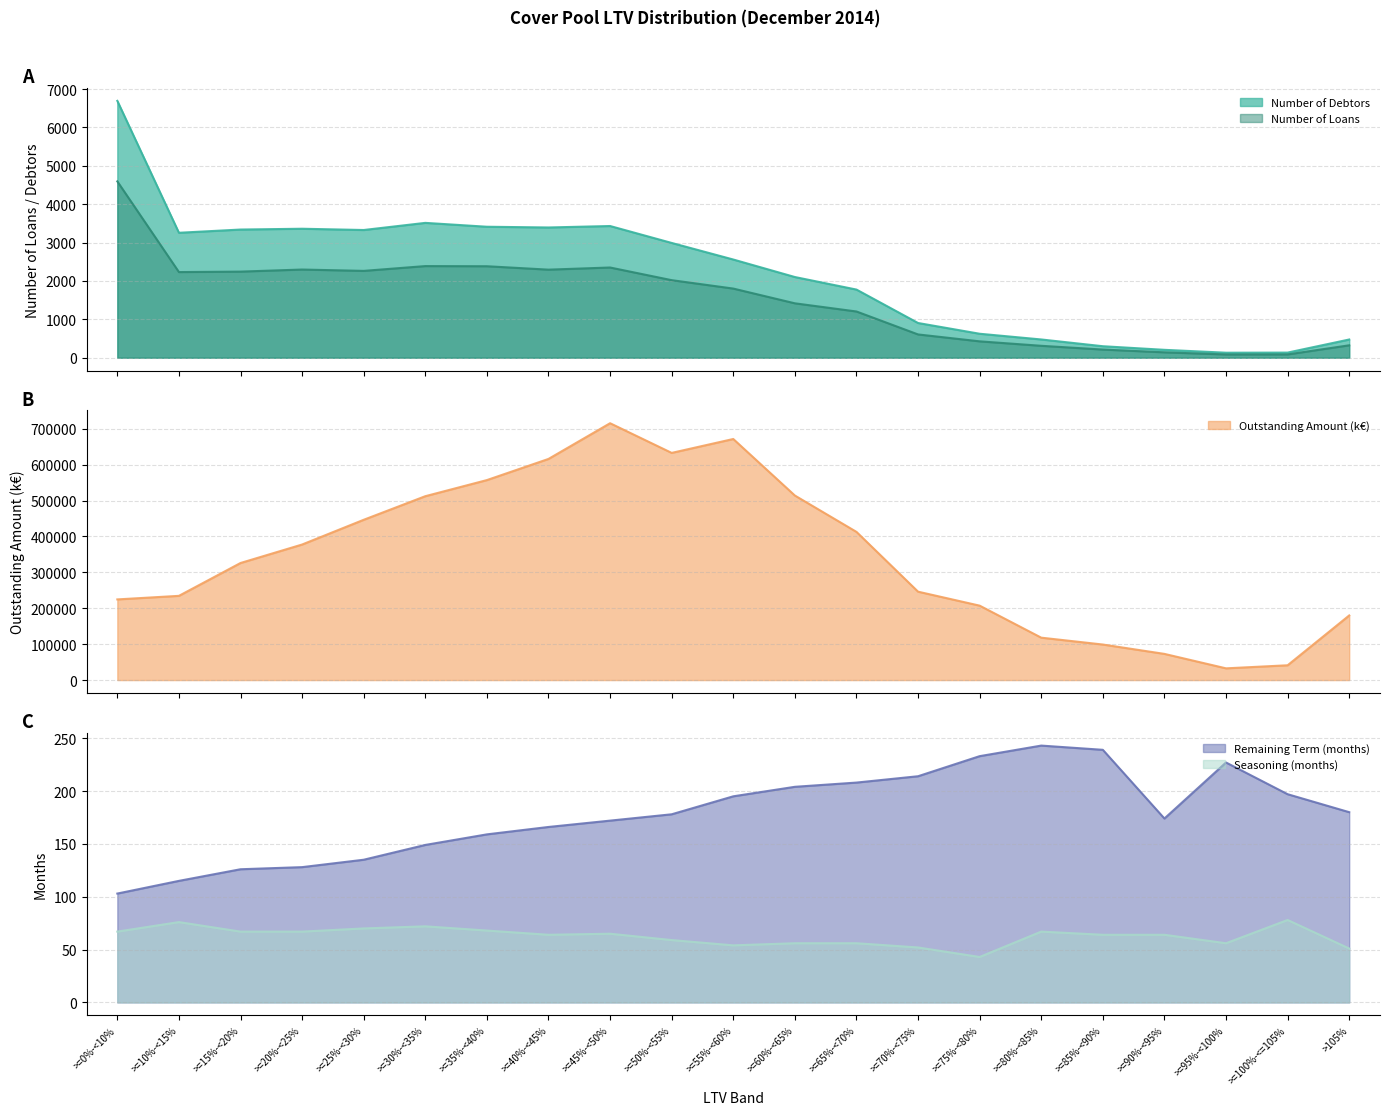

Reading right to left, what are all the values shown in this chart?

Number of Loans: >105%=323.0	>=100%-<=105%=85.0	>=95%-<100%=84.0	>=90%-<95%=140.0	>=85%-<90%=212.0	>=80%-<85%=310.0	>=75%-<80%=426.0	>=70%-<75%=606.0	>=65%-<70%=1204.0	>=60%-<65%=1417.0	>=55%-<60%=1801.0	>=50%-<55%=2020.0	>=45%-<50%=2350.0	>=40%-<45%=2294.0	>=35%-<40%=2383.0	>=30%-<35%=2387.0	>=25%-<30%=2262.0	>=20%-<25%=2297.0	>=15%-<20%=2243.0	>=10%-<15%=2231.0	>=0%-<10%=4594.0
Number of Debtors: >105%=474.0	>=100%-<=105%=133.0	>=95%-<100%=130.0	>=90%-<95%=205.0	>=85%-<90%=299.0	>=80%-<85%=475.0	>=75%-<80%=624.0	>=70%-<75%=904.0	>=65%-<70%=1775.0	>=60%-<65%=2102.0	>=55%-<60%=2558.0	>=50%-<55%=2990.0	>=45%-<50%=3431.0	>=40%-<45%=3393.0	>=35%-<40%=3412.0	>=30%-<35%=3513.0	>=25%-<30%=3327.0	>=20%-<25%=3360.0	>=15%-<20%=3339.0	>=10%-<15%=3255.0	>=0%-<10%=6692.0
Outstanding Amount (k€): >105%=179967.1	>=100%-<=105%=41169.3	>=95%-<100%=32647.0	>=90%-<95%=72890.8	>=85%-<90%=98968.7	>=80%-<85%=118074.8	>=75%-<80%=207271.0	>=70%-<75%=246192.6	>=65%-<70%=412751.1	>=60%-<65%=513991.6	>=55%-<60%=671456.7	>=50%-<55%=632739.5	>=45%-<50%=715390.7	>=40%-<45%=615923.2	>=35%-<40%=557000.0	>=30%-<35%=512128.4	>=25%-<30%=446425.8	>=20%-<25%=377531.8	>=15%-<20%=326061.1	>=10%-<15%=234557.0	>=0%-<10%=224646.3
Remaining Term (months): >105%=180.0	>=100%-<=105%=197.0	>=95%-<100%=227.0	>=90%-<95%=174.0	>=85%-<90%=239.0	>=80%-<85%=243.0	>=75%-<80%=233.0	>=70%-<75%=214.0	>=65%-<70%=208.0	>=60%-<65%=204.0	>=55%-<60%=195.0	>=50%-<55%=178.0	>=45%-<50%=172.0	>=40%-<45%=166.0	>=35%-<40%=159.0	>=30%-<35%=149.0	>=25%-<30%=135.0	>=20%-<25%=128.0	>=15%-<20%=126.0	>=10%-<15%=115.0	>=0%-<10%=103.0
Seasoning (months): >105%=51.0	>=100%-<=105%=78.0	>=95%-<100%=56.0	>=90%-<95%=64.0	>=85%-<90%=64.0	>=80%-<85%=67.0	>=75%-<80%=43.0	>=70%-<75%=52.0	>=65%-<70%=56.0	>=60%-<65%=56.0	>=55%-<60%=54.0	>=50%-<55%=59.0	>=45%-<50%=65.0	>=40%-<45%=64.0	>=35%-<40%=68.0	>=30%-<35%=72.0	>=25%-<30%=70.0	>=20%-<25%=67.0	>=15%-<20%=67.0	>=10%-<15%=76.0	>=0%-<10%=67.0